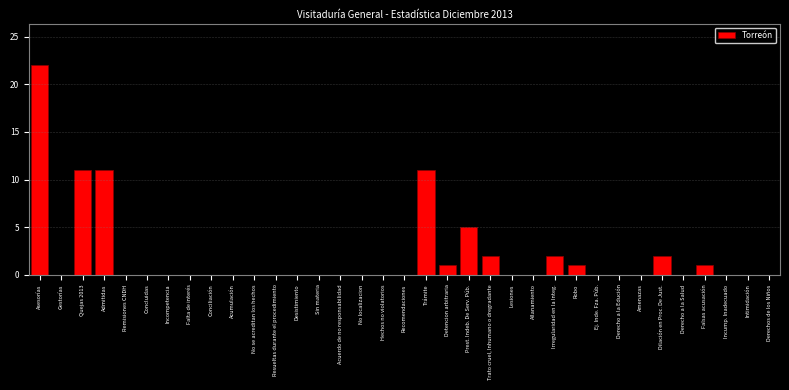

What is the maximum value shown in the chart?

22